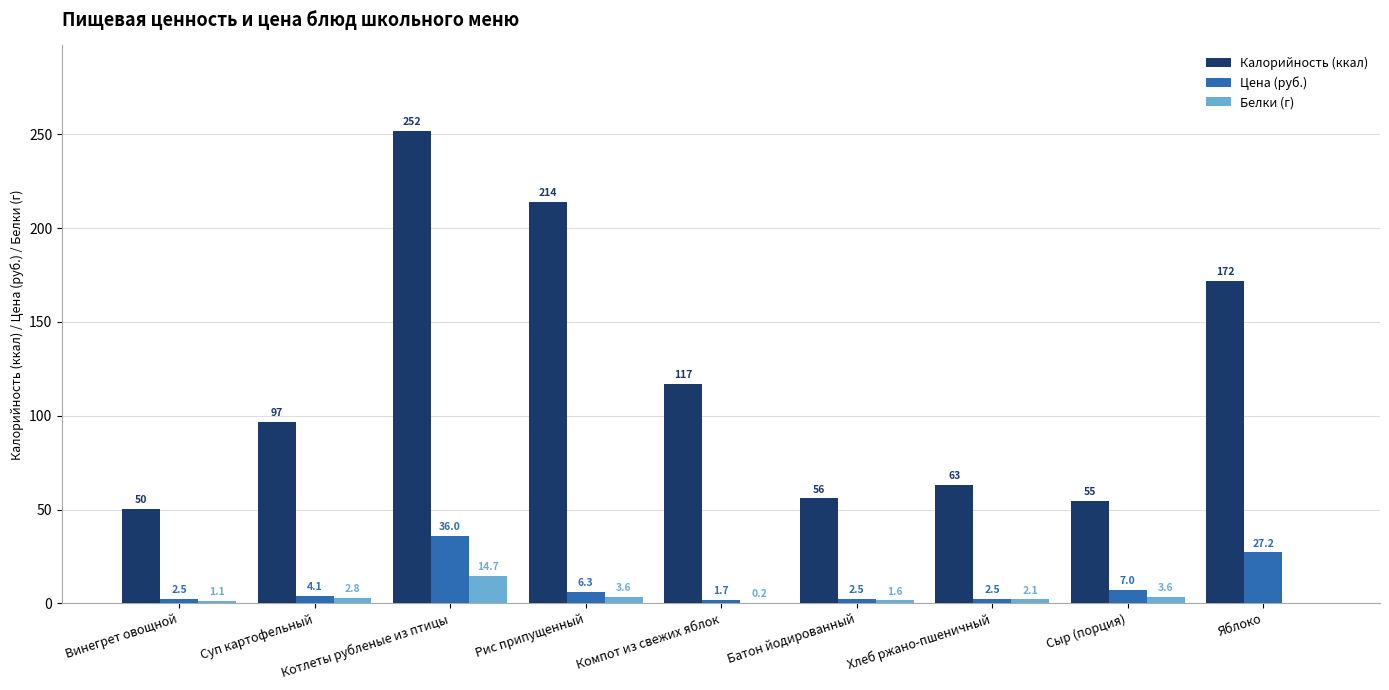

At which category is the sum across all series the highest?

Котлеты рубленые из птицы